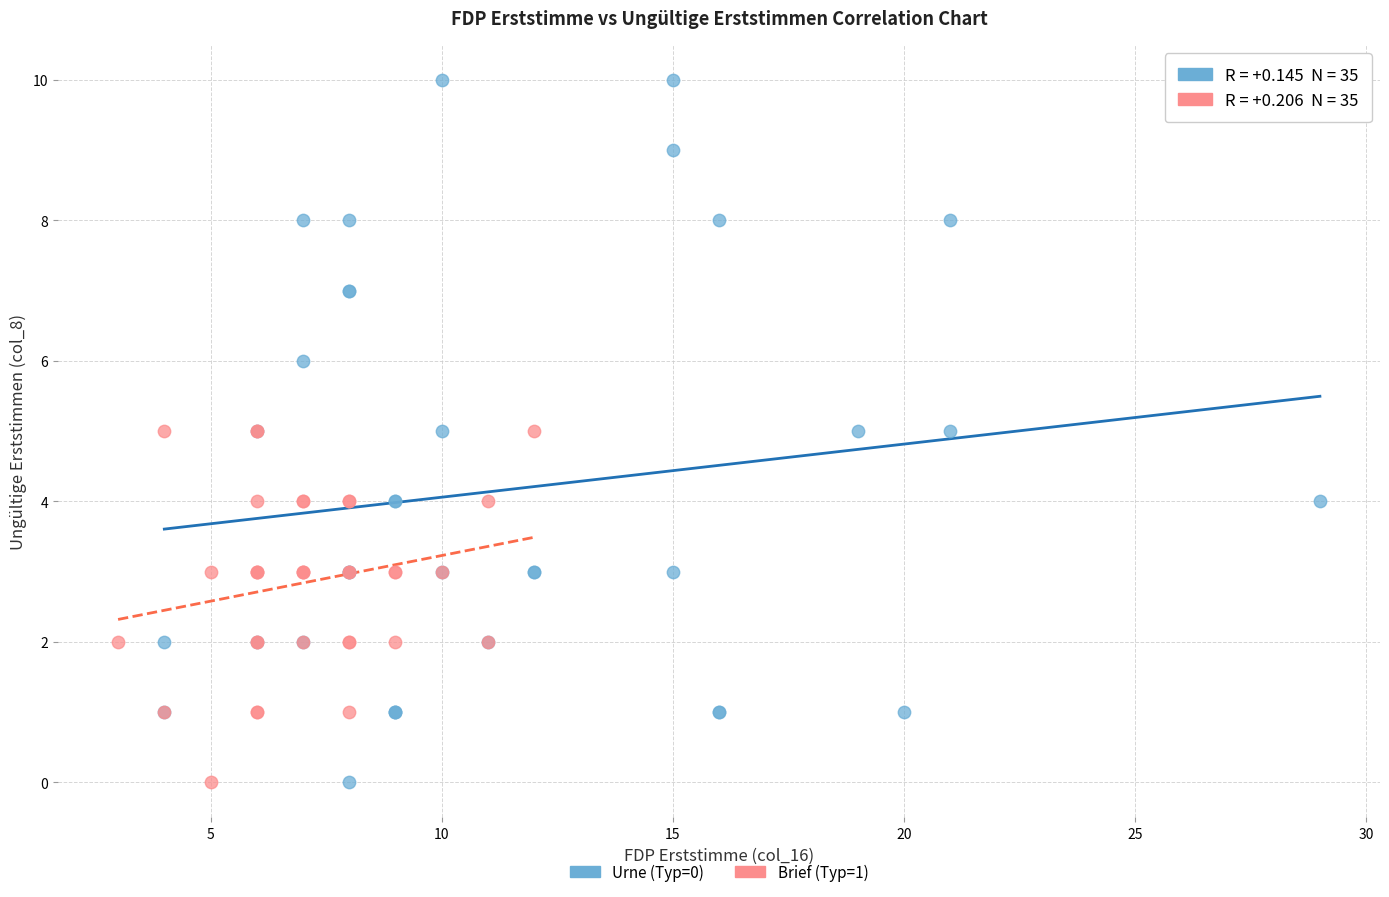

Which series contains the highest Y value?

Urne (Typ=0)